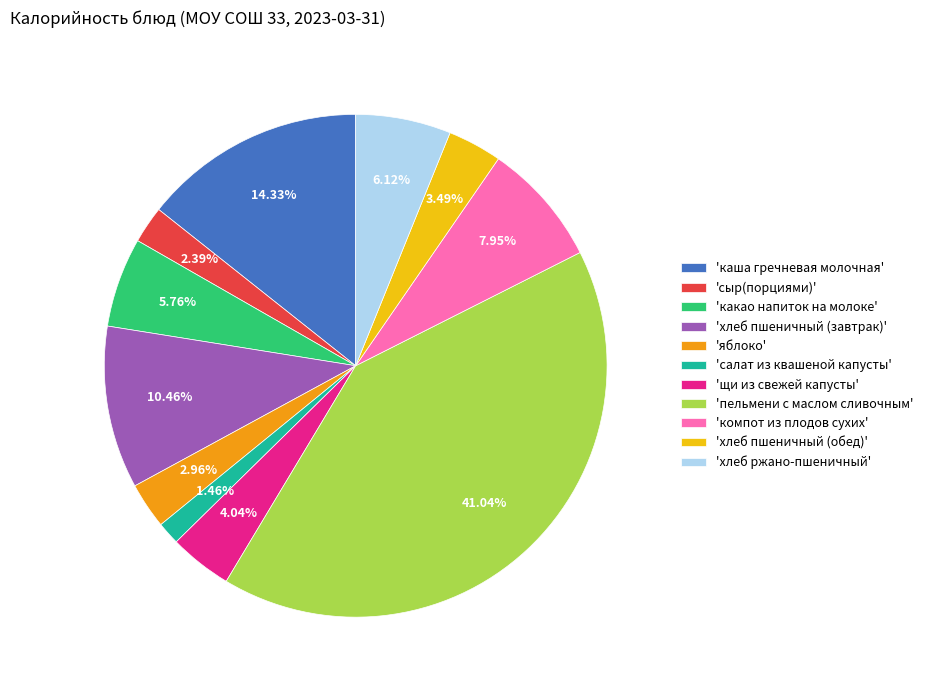

What is the smallest slice in the pie chart?

'салат из квашеной капусты'